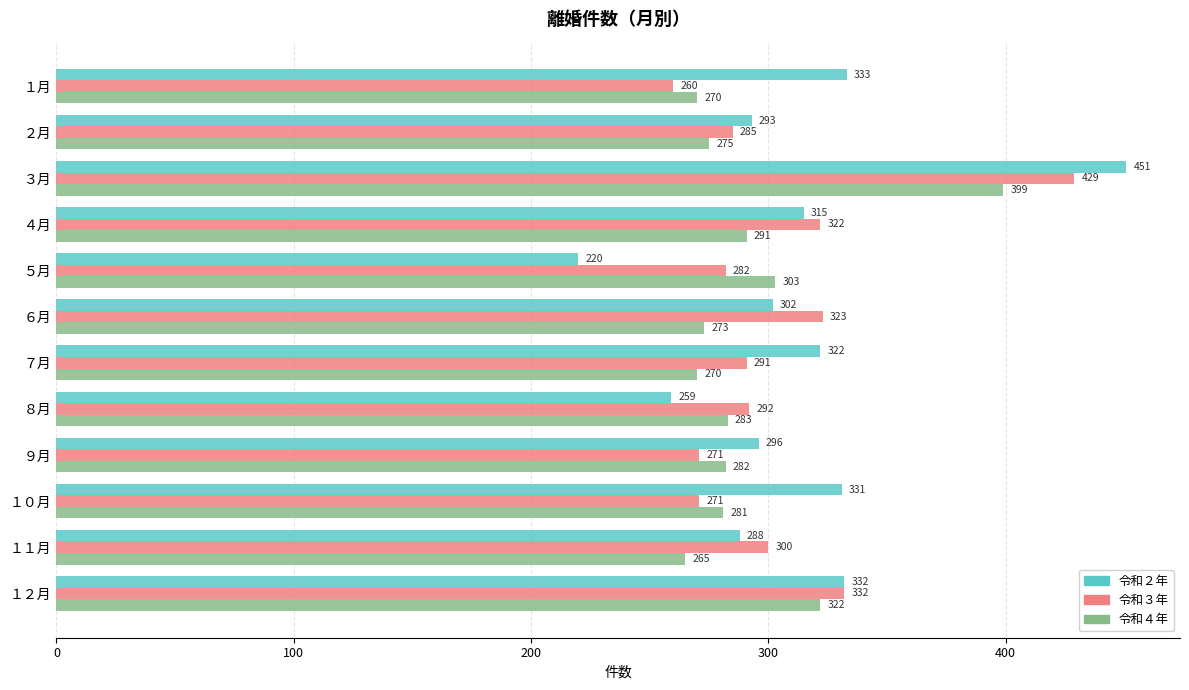

At which category is the sum across all series the highest?

３月